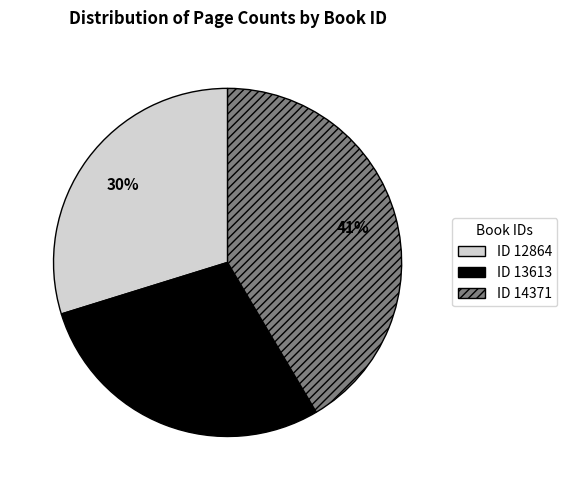

Is there a majority slice in this chart?

No